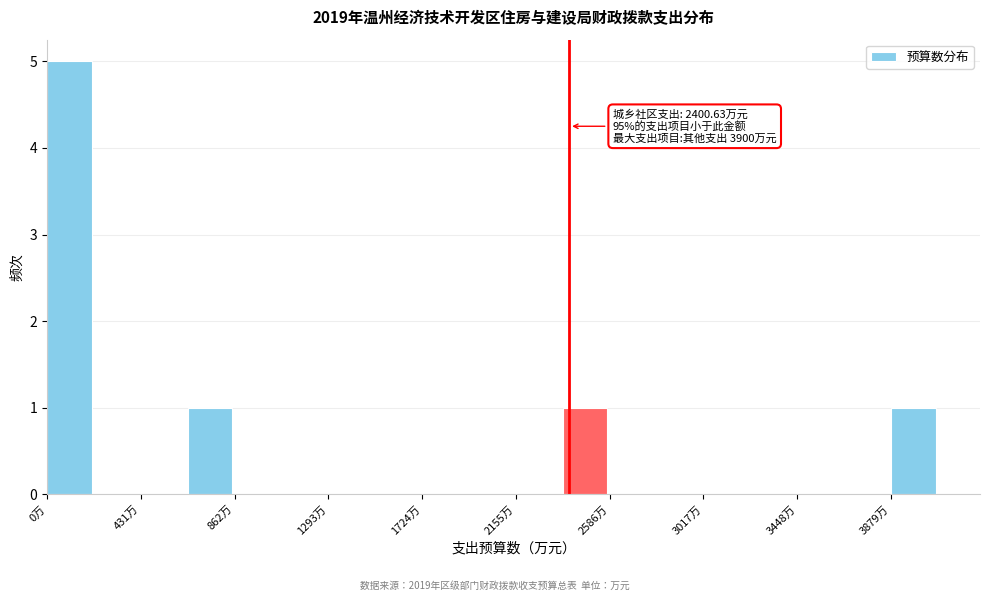

Over which range of the x-axis is the bar tallest?

0 to 200